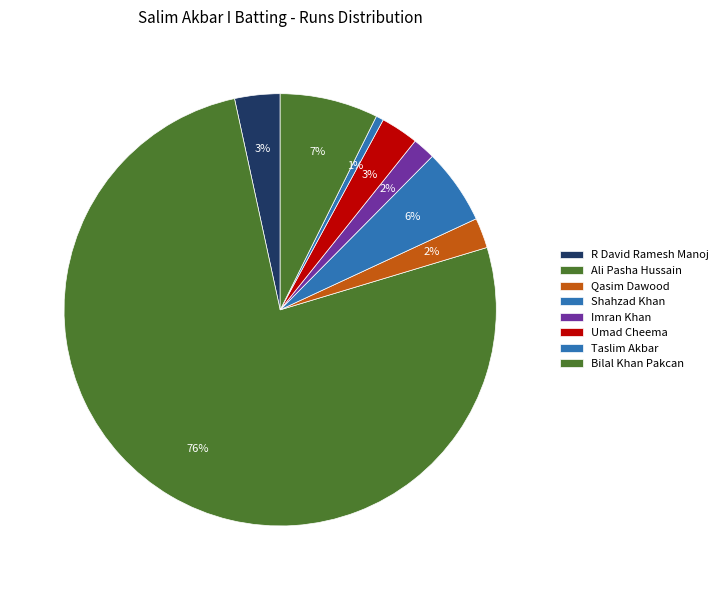

What is the majority slice?

Ali Pasha Hussain